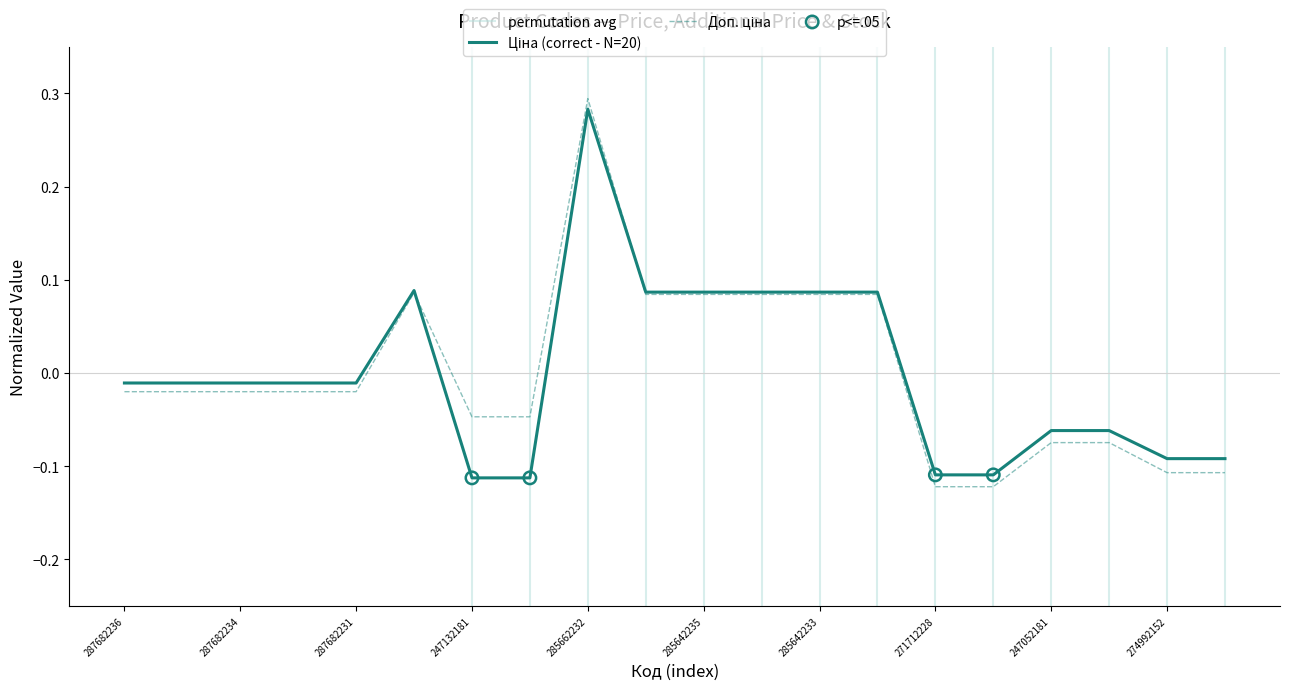

Which series reaches the minimum Y coordinate?

Доп. ціна